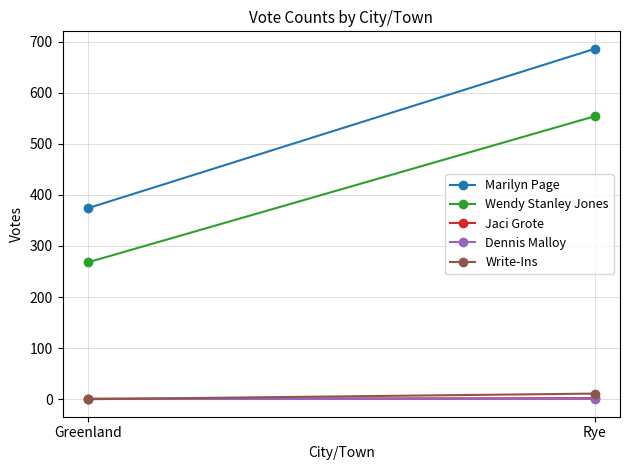

Where is Wendy Stanley Jones nearest to the value 411?

Greenland